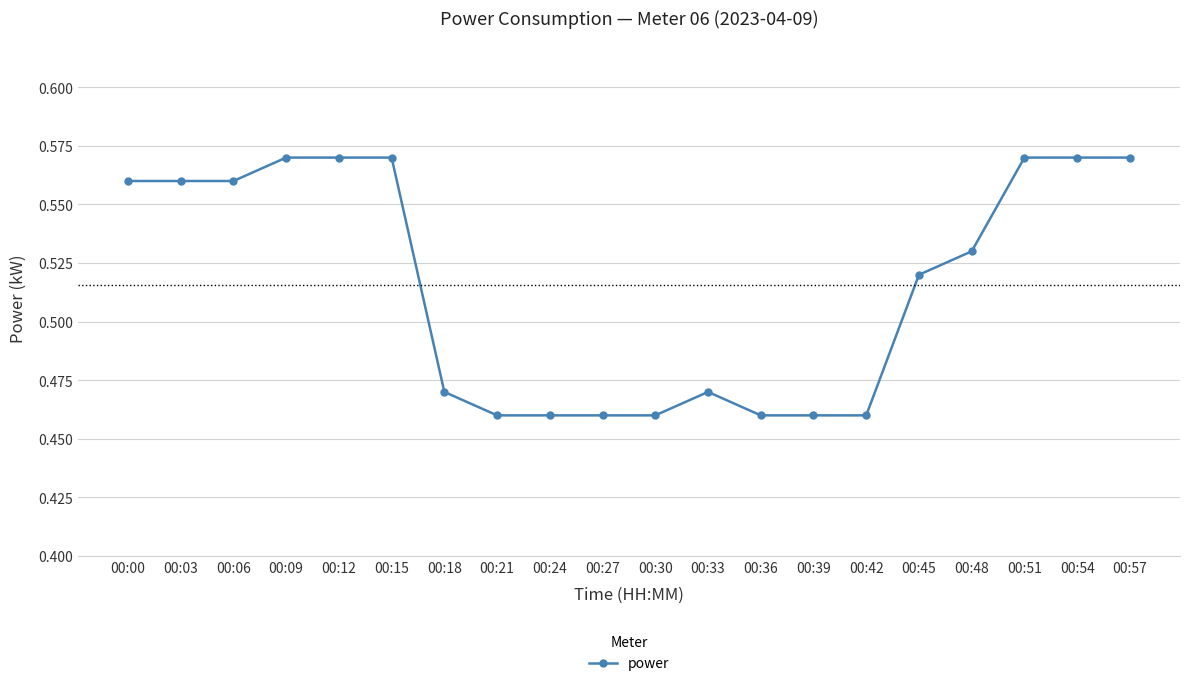

True or false: the data shows 0.3 at 00:03.

False